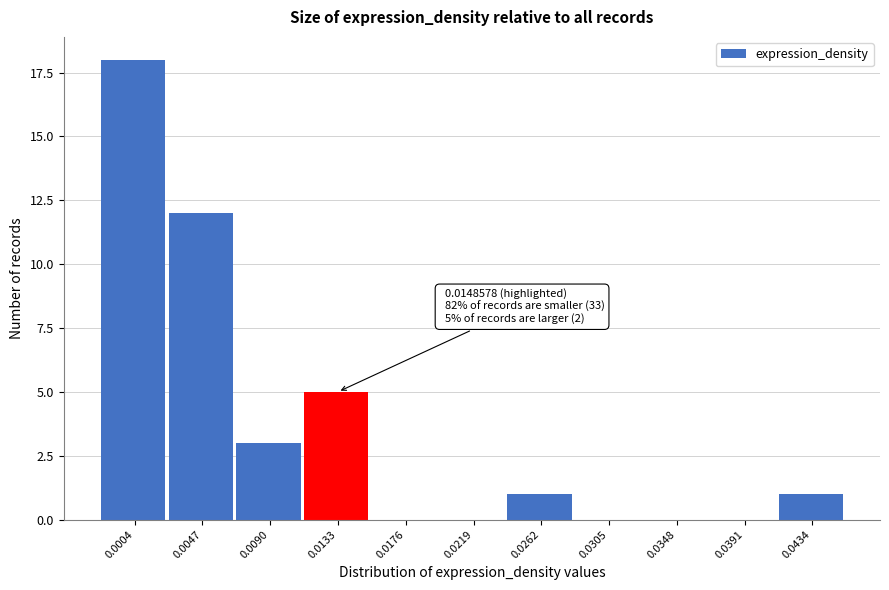

Reading right to left, extract all data points from this chart.

0.0434=1	0.0391=0	0.0348=0	0.0305=0	0.0262=1	0.0219=0	0.0176=0	0.0133=5	0.0090=3	0.0047=12	0.0004=18